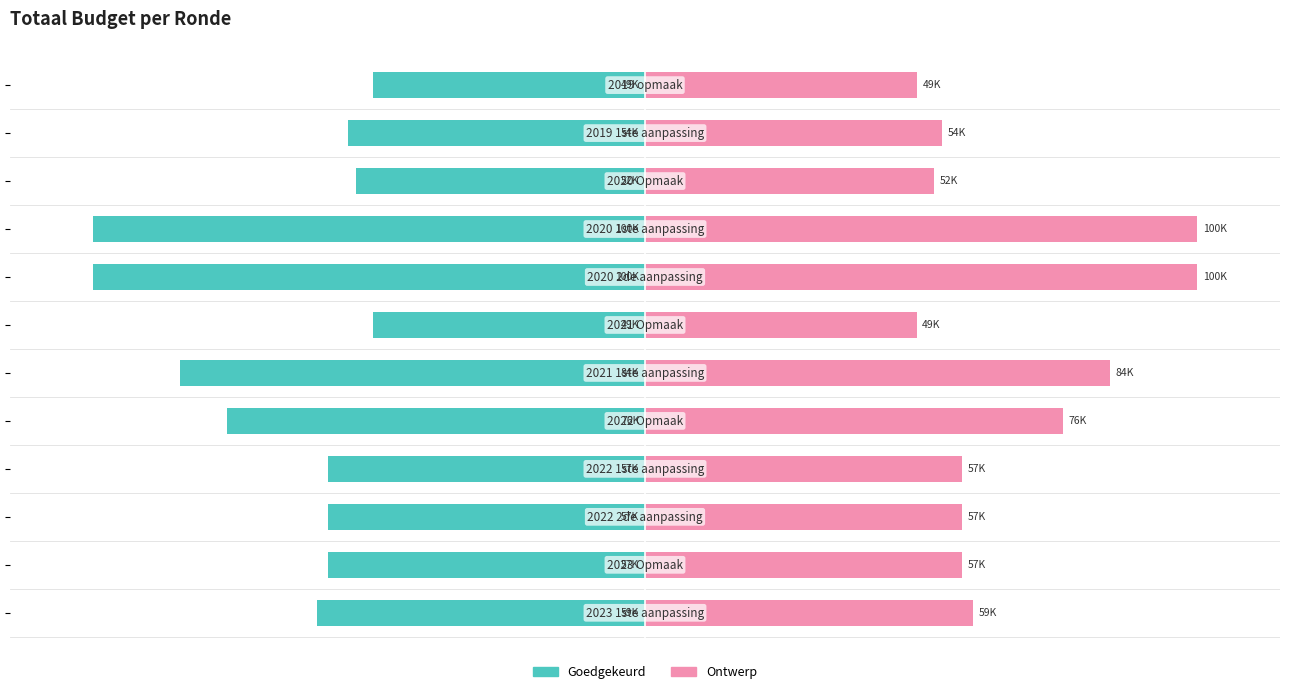

Which series changed the most between 50 and 9?

Goedgekeurd